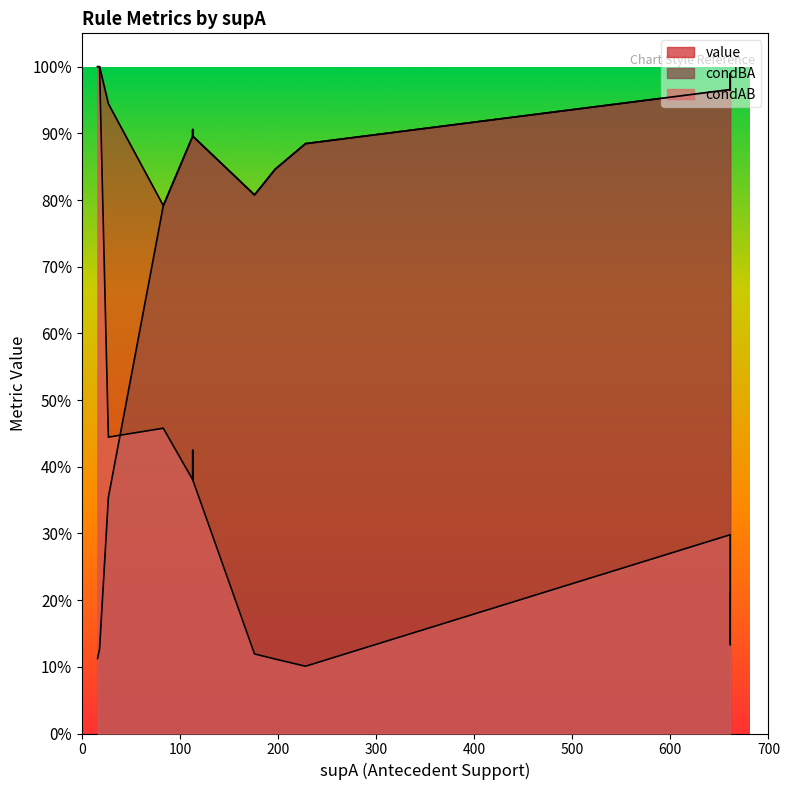

True or false: value and condAB cross at least once.

False